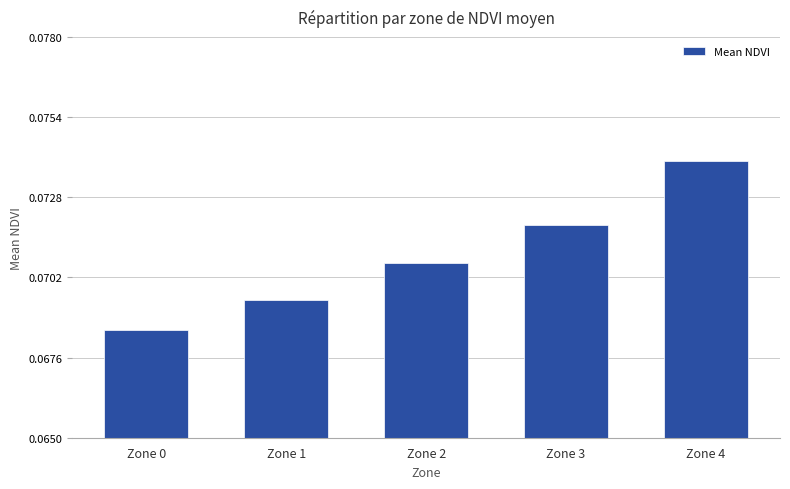

The chart shows a value of 0.0 at Zone 2. True or false?

False